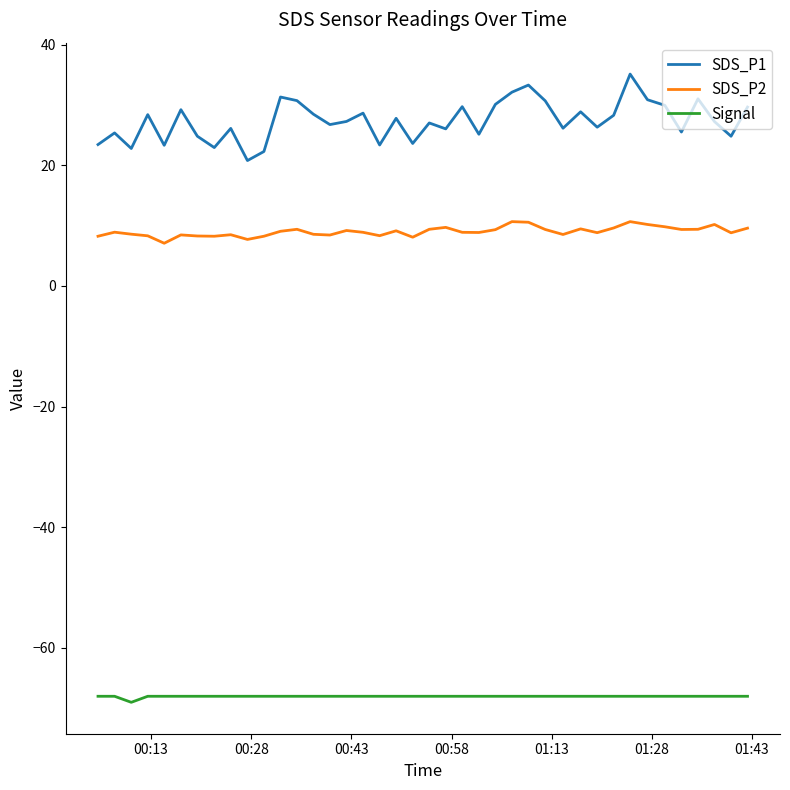

True or false: Signal and SDS_P2 cross at least once.

False